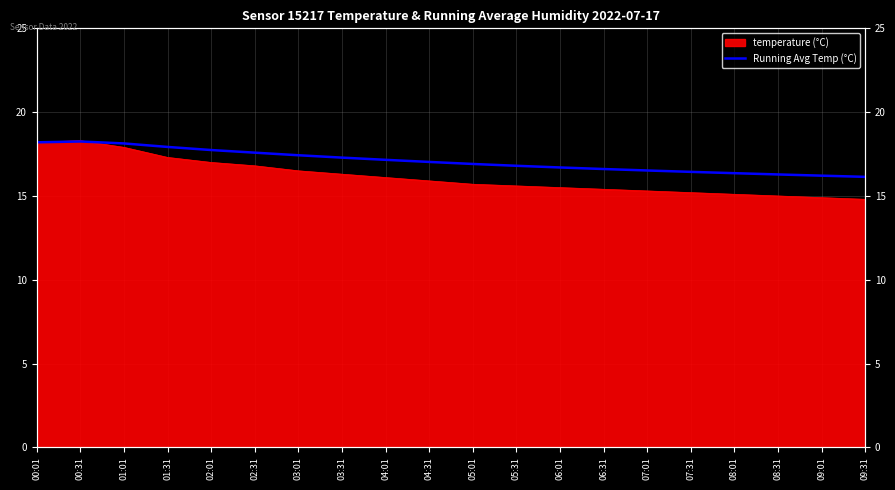

Is it true that the value at 08:01 is 24.3?

False